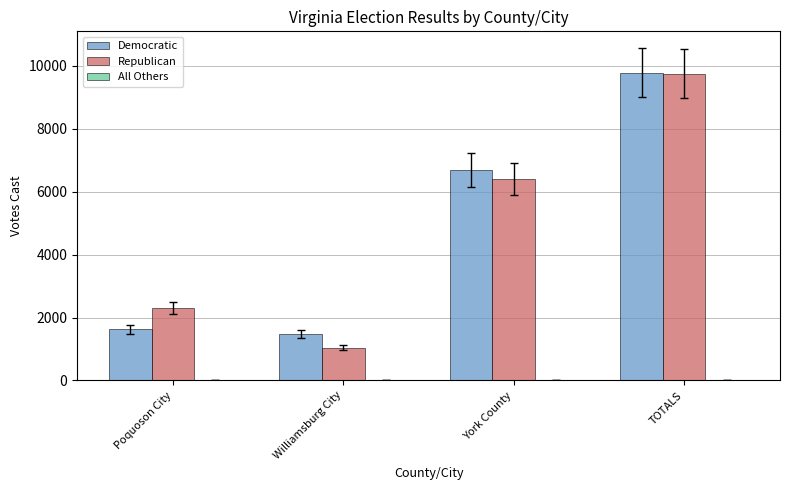

What value does the Democratic series have at Williamsburg City, to the nearest 10?

1480